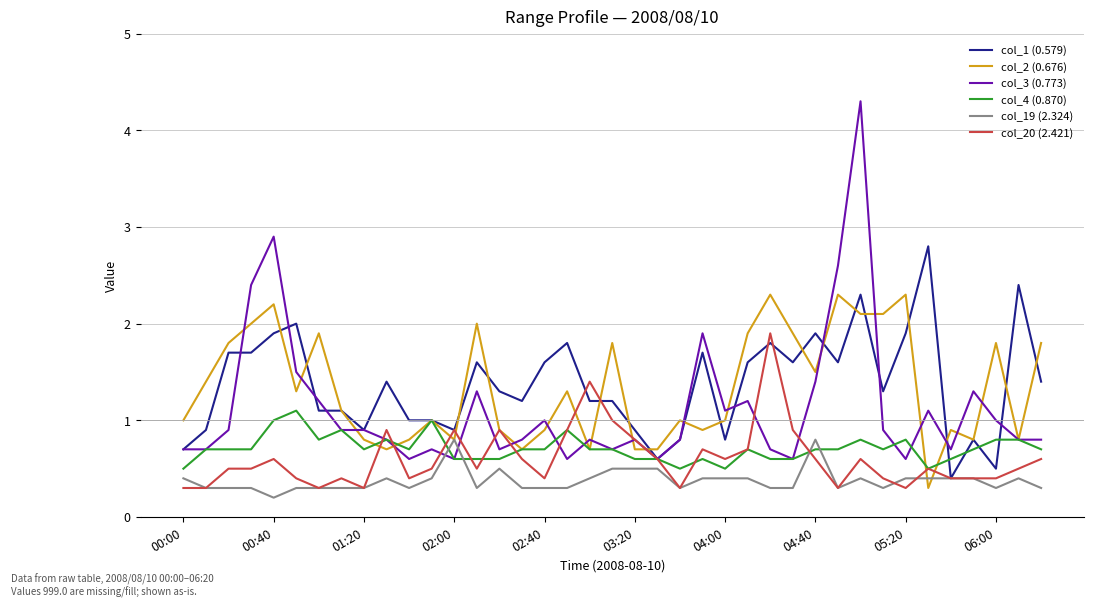

What is the highest value of the col_1 (0.579) series?

2.8